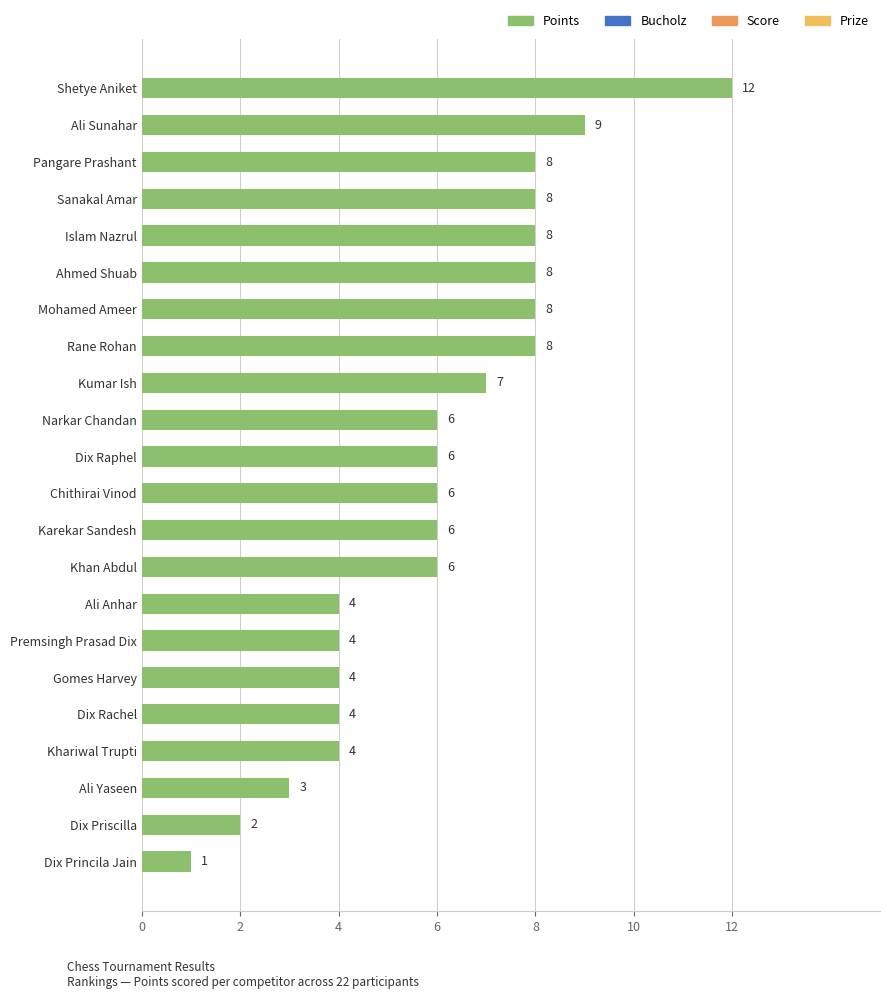

What is the sum of all values?

132